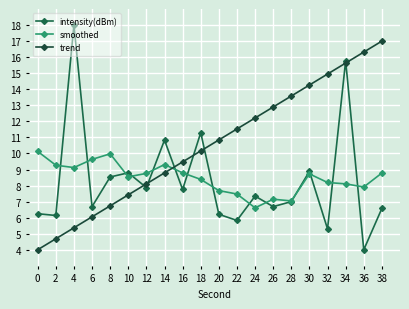

True or false: trend has a value of 8.0 at 2.

False